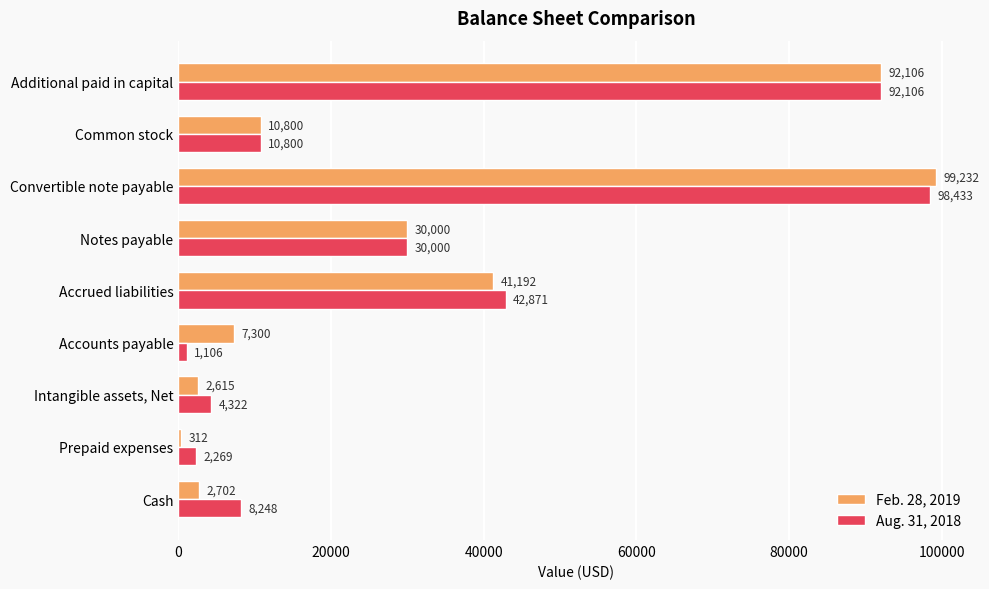

Between Prepaid expenses and Additional paid in capital, which series saw the biggest shift?

Feb. 28, 2019